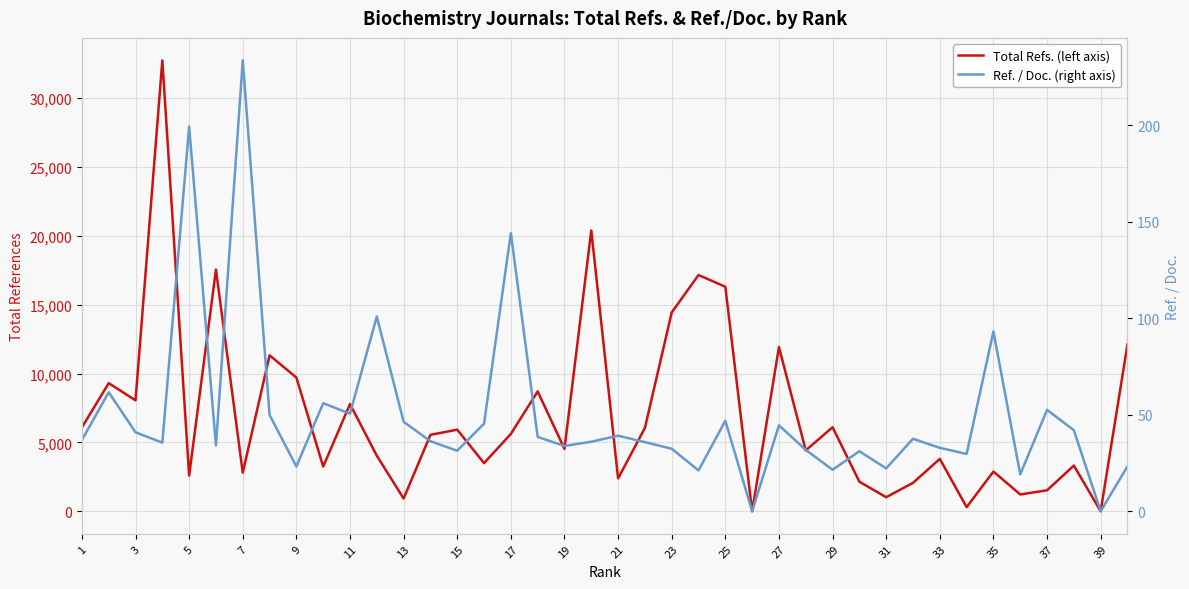

True or false: Total Refs. (left axis) has more than 0 points higher than both neighbors.

True